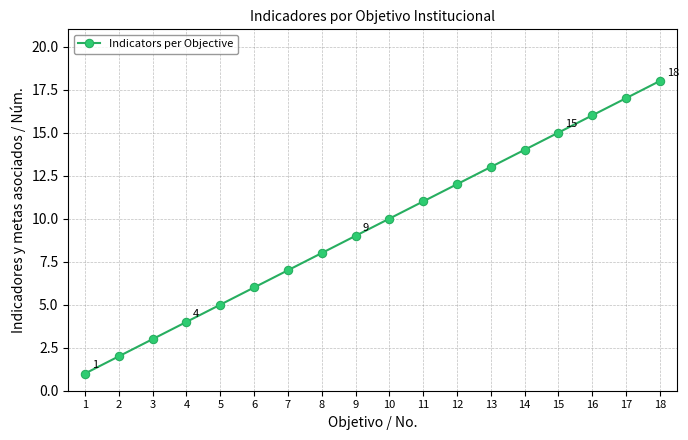

The value at 4 is 6. True or false?

False